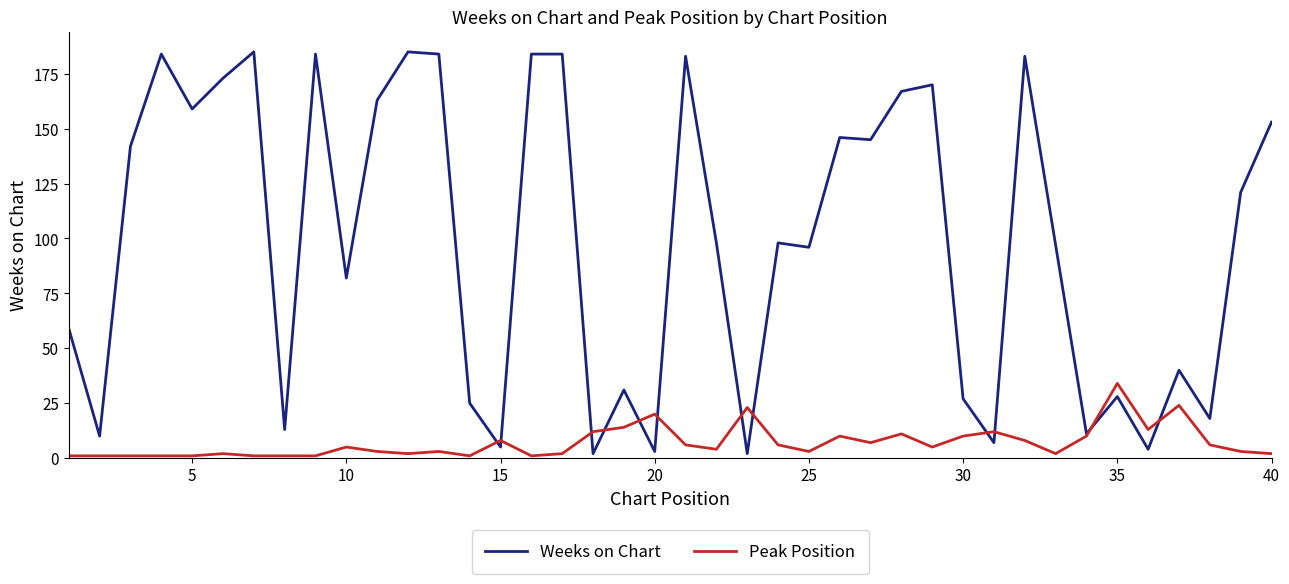

How many distinct data groups are displayed?

2